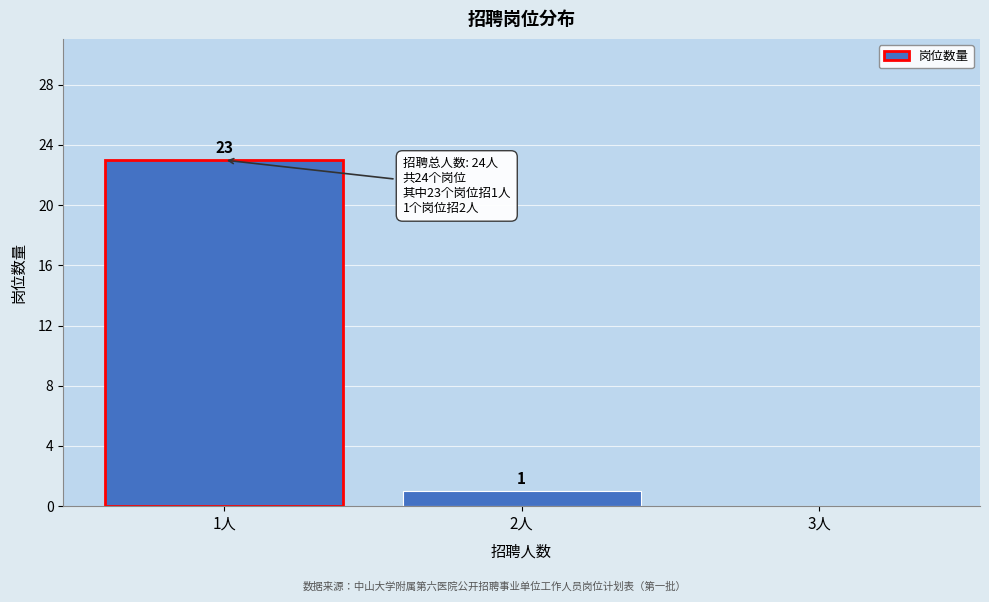

Reading left to right, what are all the values shown in this chart?

1人=23	2人=1	3人=0